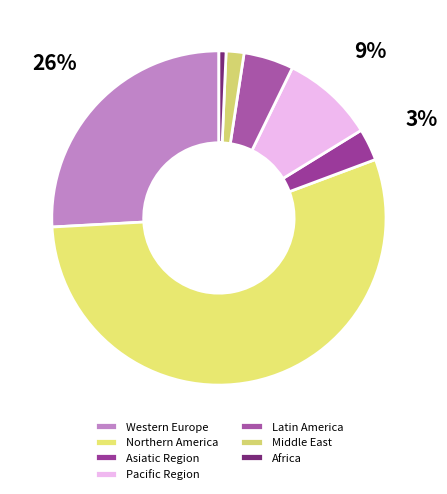

To the nearest percent, what is the combined percentage of Latin America and Middle East?

7%